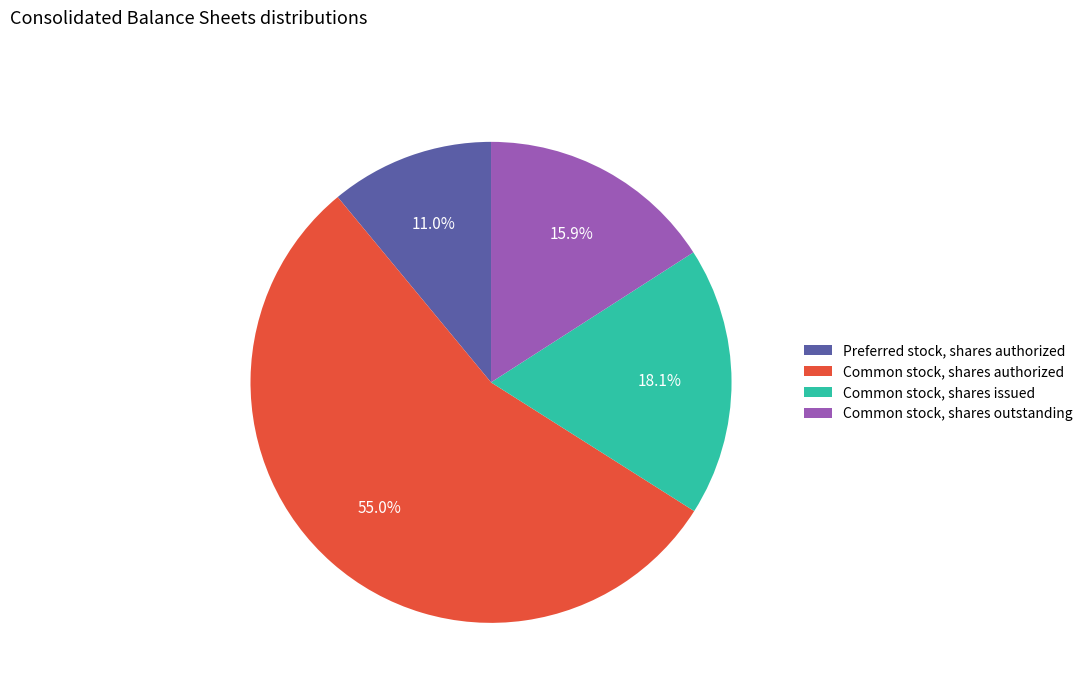

Is it true that Preferred stock, shares authorized is 11% of the pie?

True